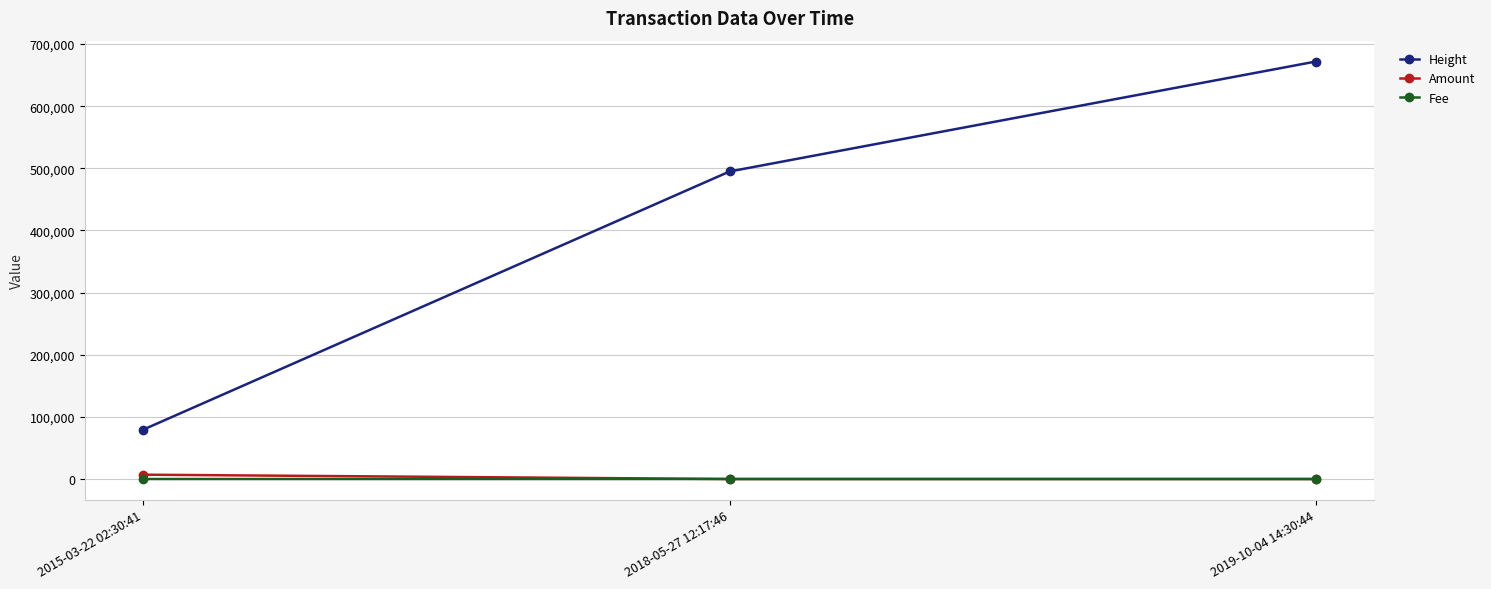

Does the chart have visible grid lines?

Yes